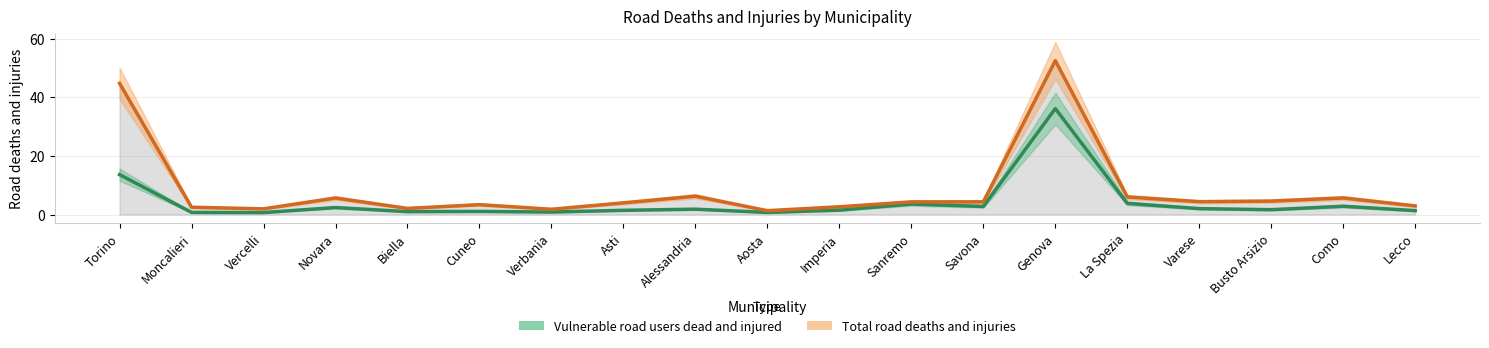

In Total road deaths and injuries, how many points are higher than both neighbors (excluding endpoints)?

5